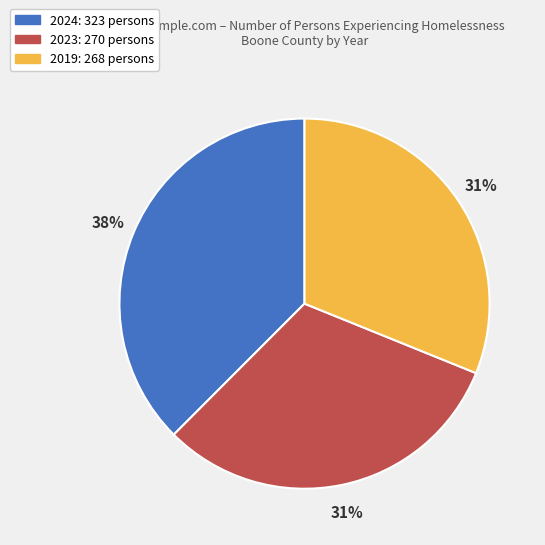

Is the sum of 2024 and 2019 greater than half?

Yes